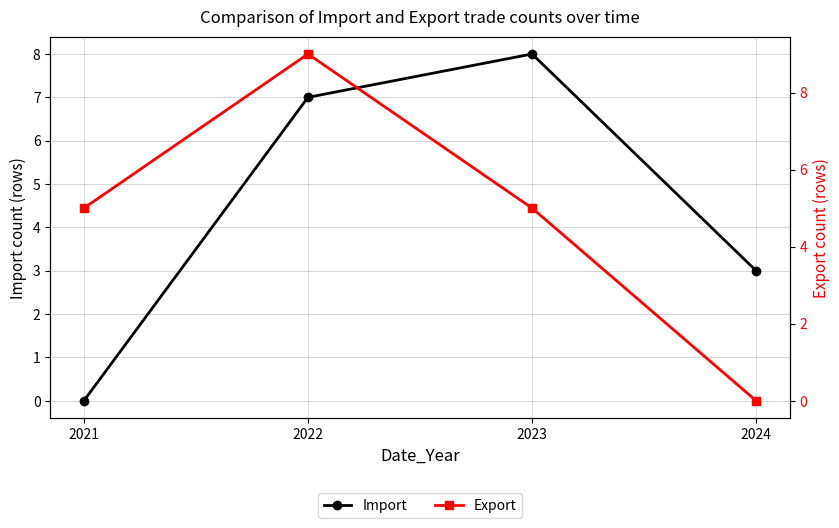

What are all the series names shown in the legend?

Import, Export